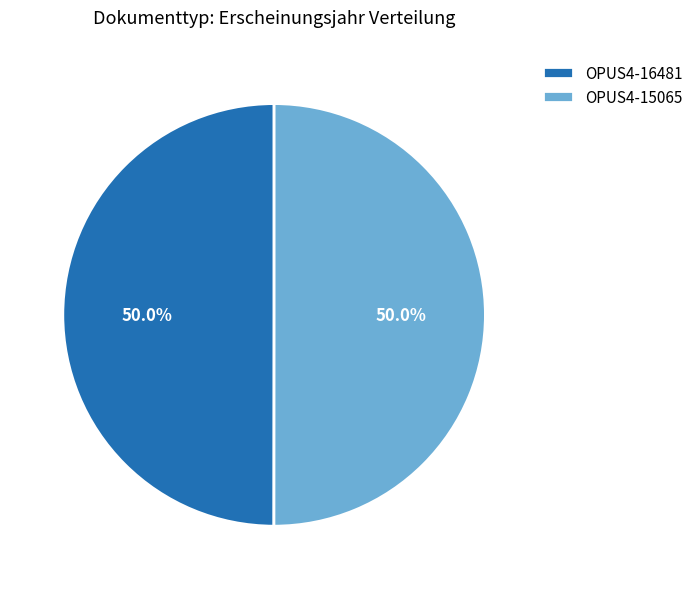

True or false: OPUS4-16481 accounts for 50% of the total.

True